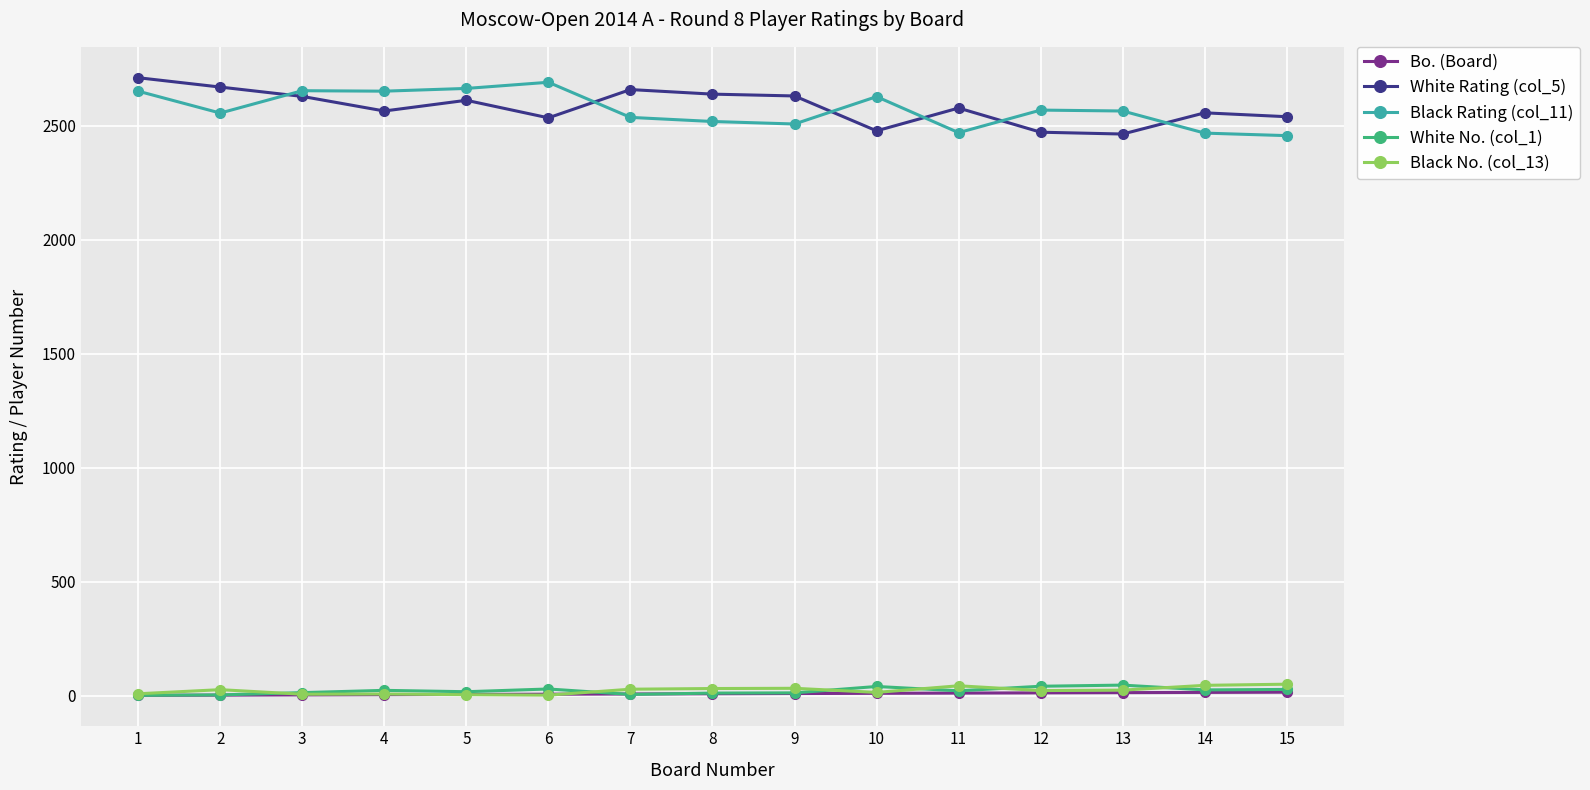

True or false: White Rating (col_5) and Black No. (col_13) cross at least once.

False